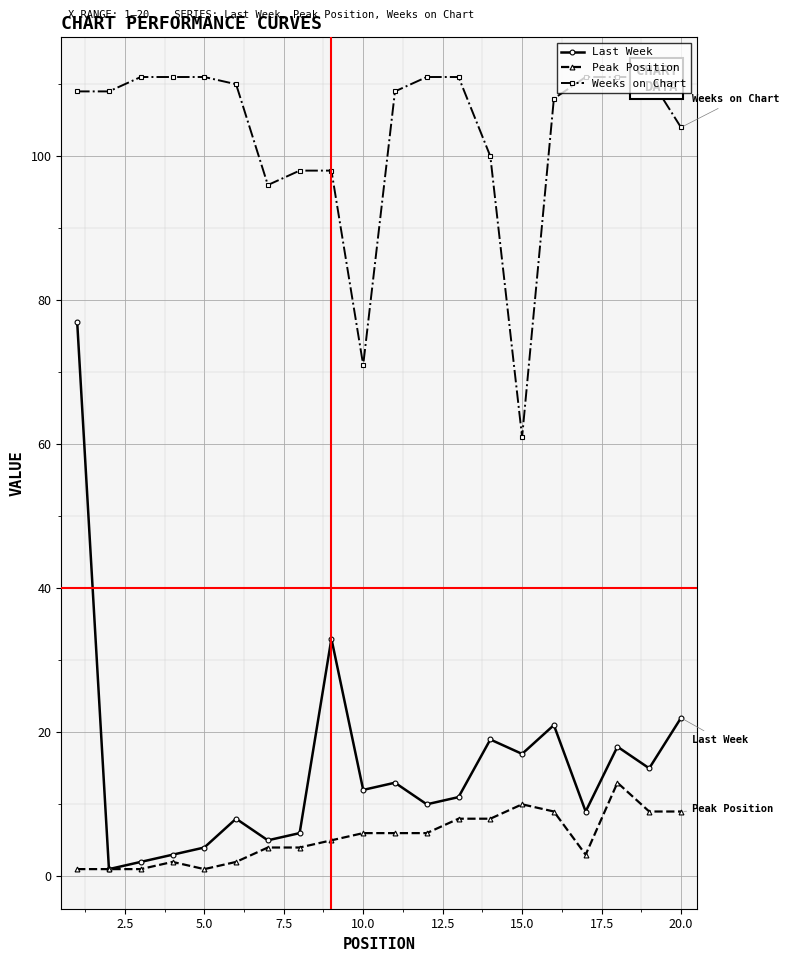

How many interior local peaks does the Peak Position series have?

3